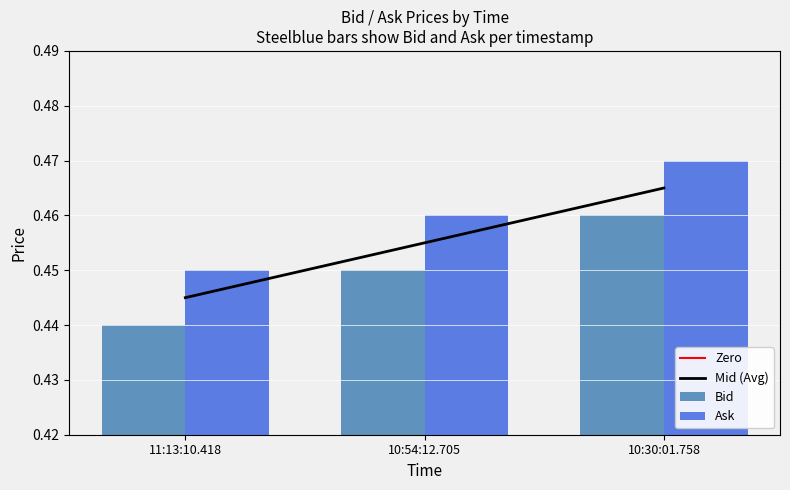

How many categories are shown in the chart?

3